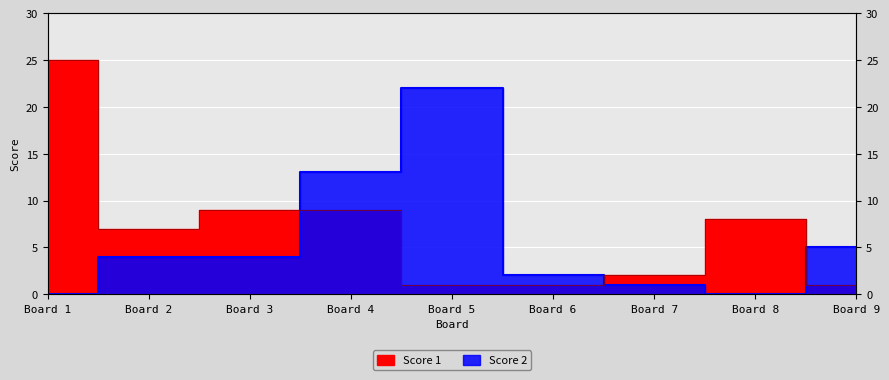

Which series has the largest total across all categories?

Score 1